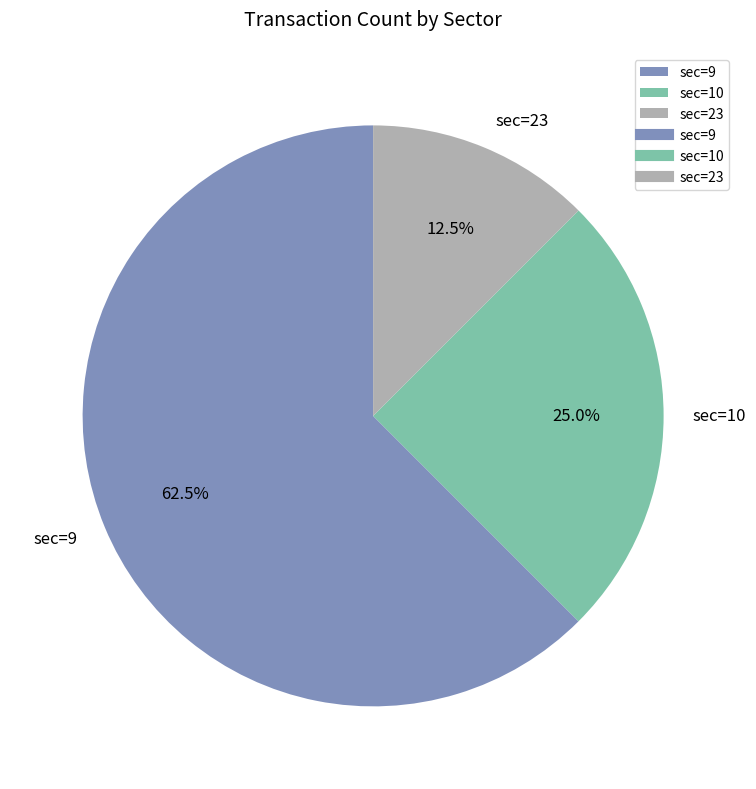

True or false: sec=23 accounts for 7% of the total.

False